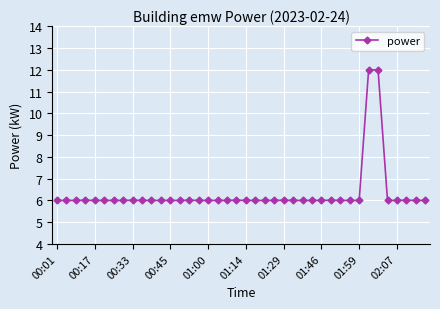

True or false: there are more than 2 points higher than both neighbors.

True